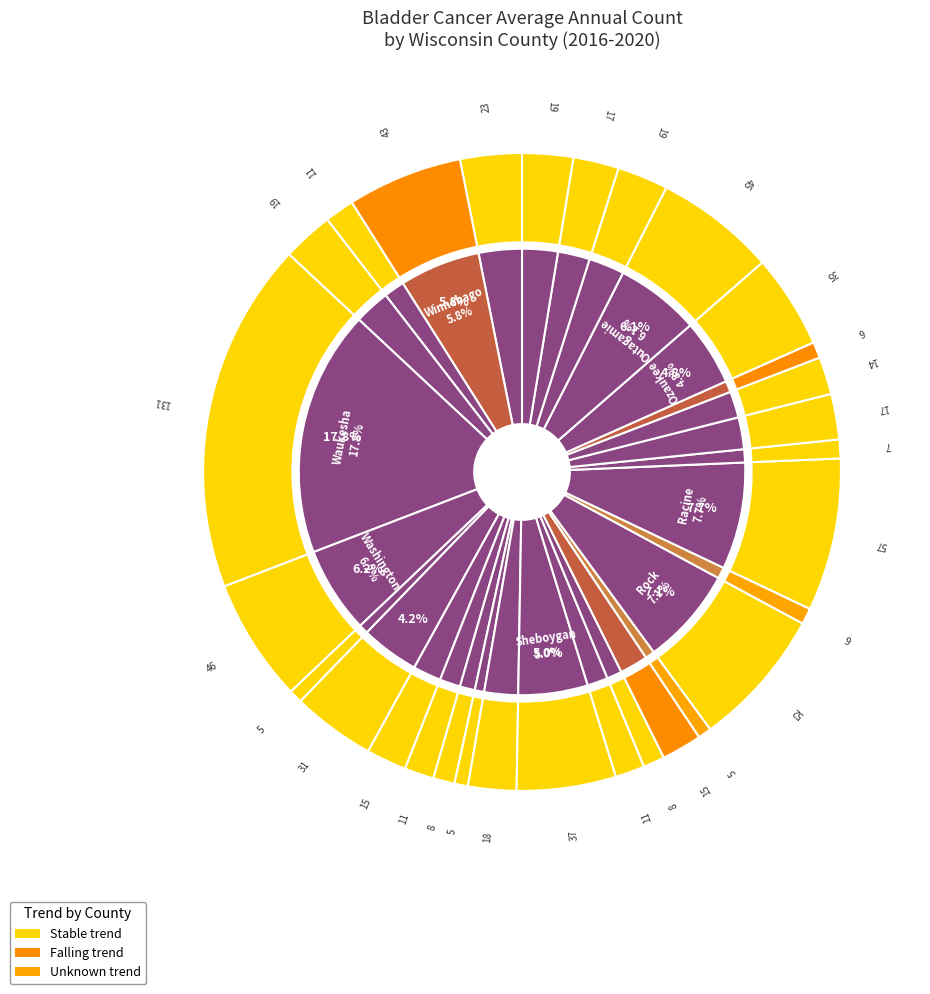

To the nearest percent, what is the combined percentage of Winnebago and Washburn?

7%